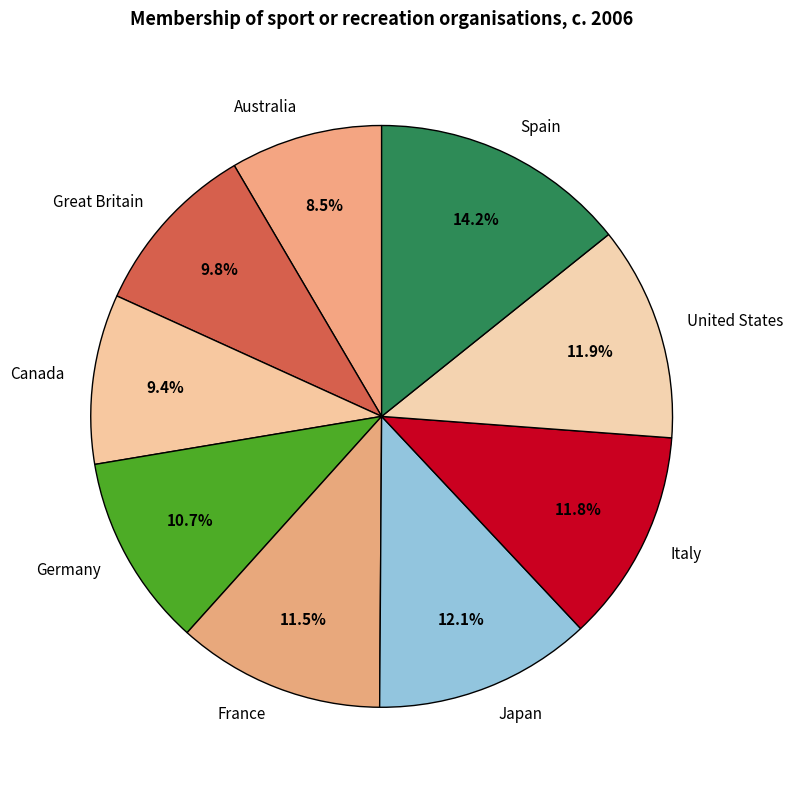

Which has a higher value, Japan or France?

Japan